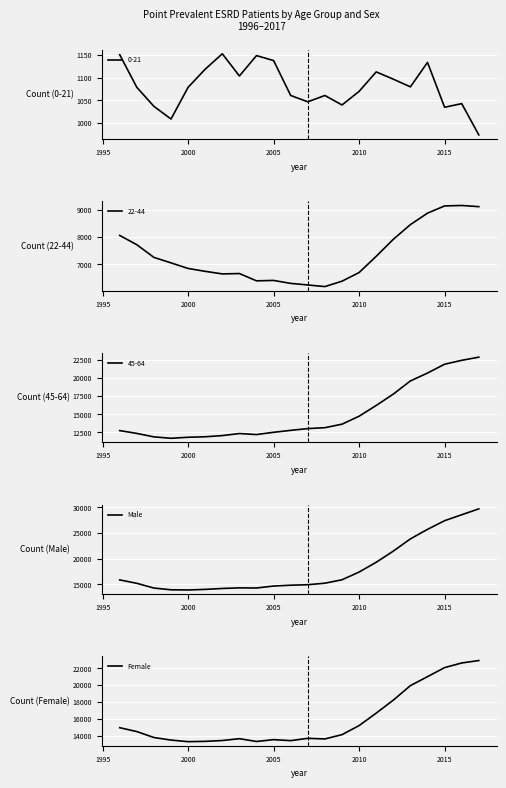

The Male series shows 24137 at 2000. True or false?

False